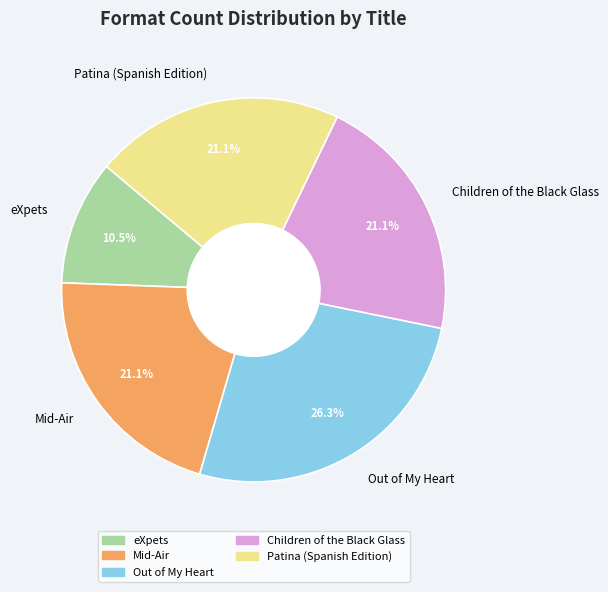

Count the number of slices in the pie.

5